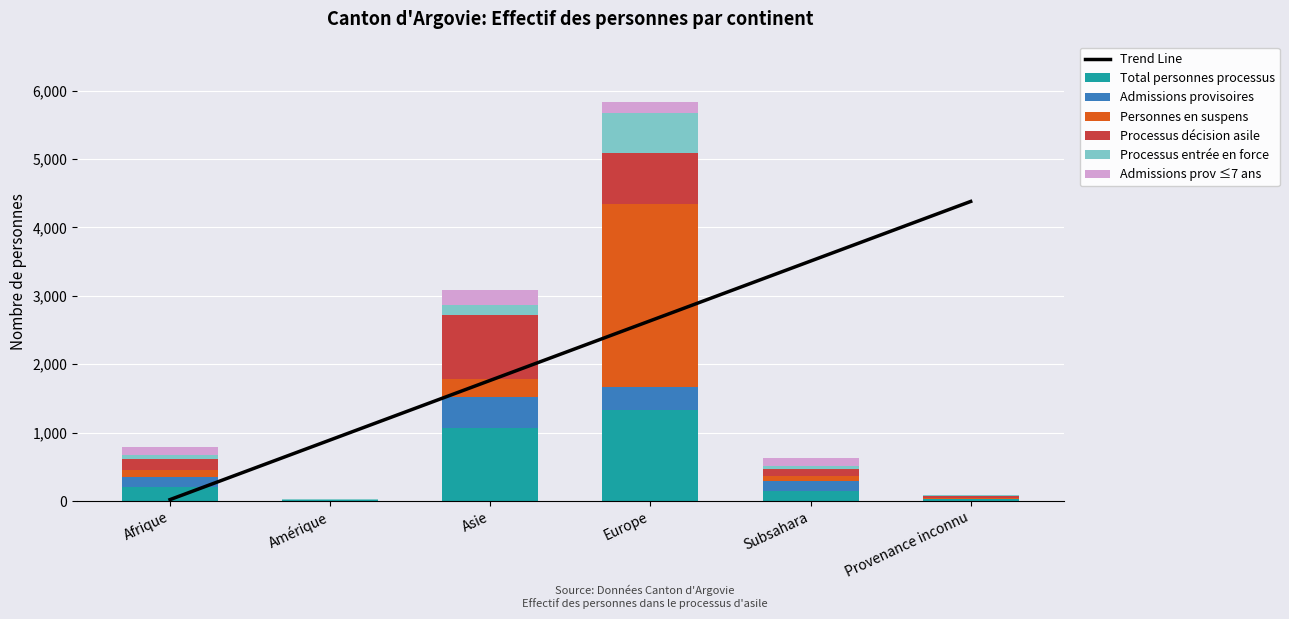

List the series in order of their peak value, highest first.

Personnes en suspens, Total personnes processus, Processus décision asile, Processus entrée en force, Admissions provisoires, Admissions prov ≤7 ans